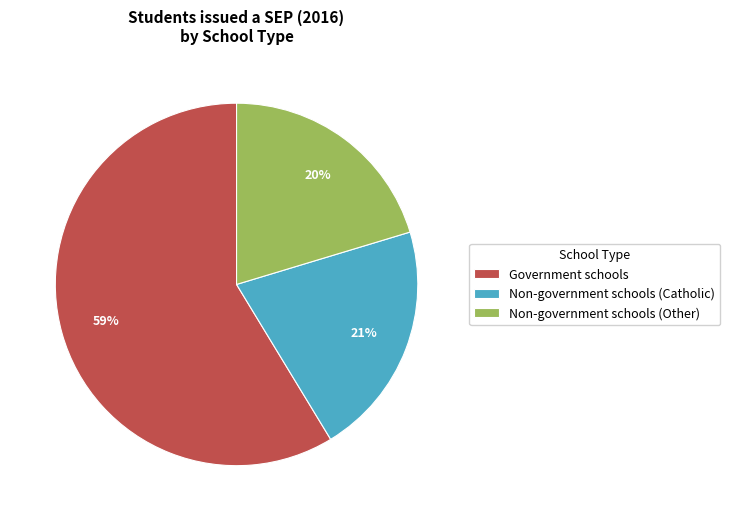

How many slices are in this pie chart?

3